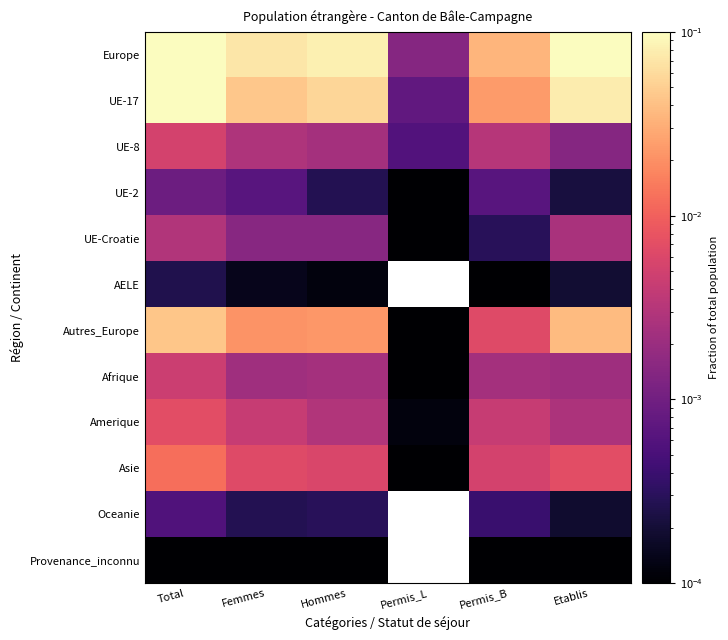

Which series has the largest total across all categories?

Europe